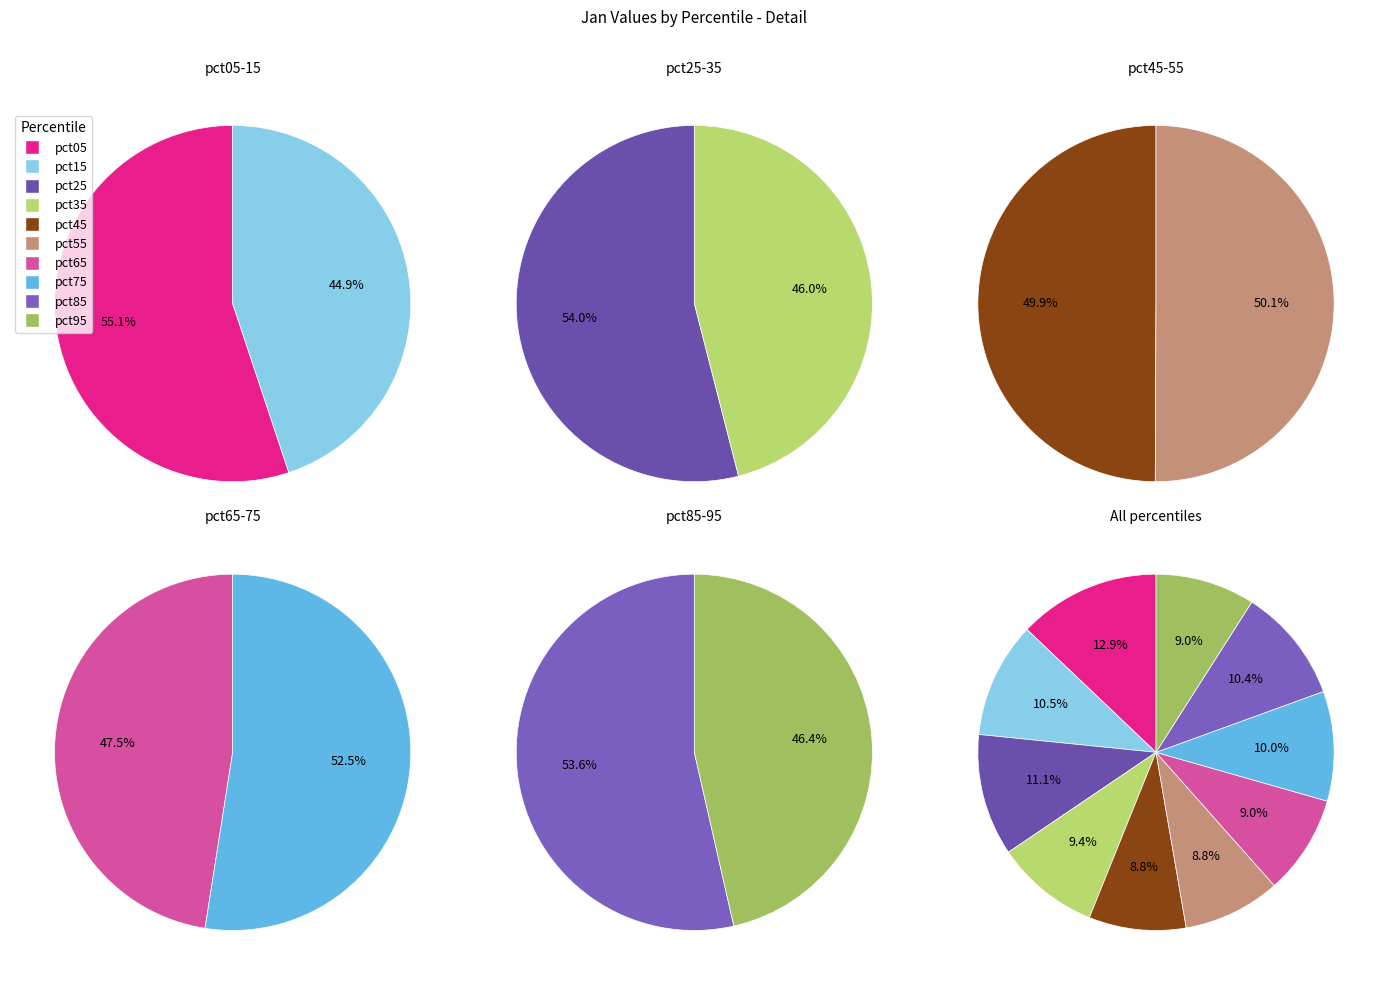

To the nearest percent, what is the difference between the largest and smallest slice percentages?

4%